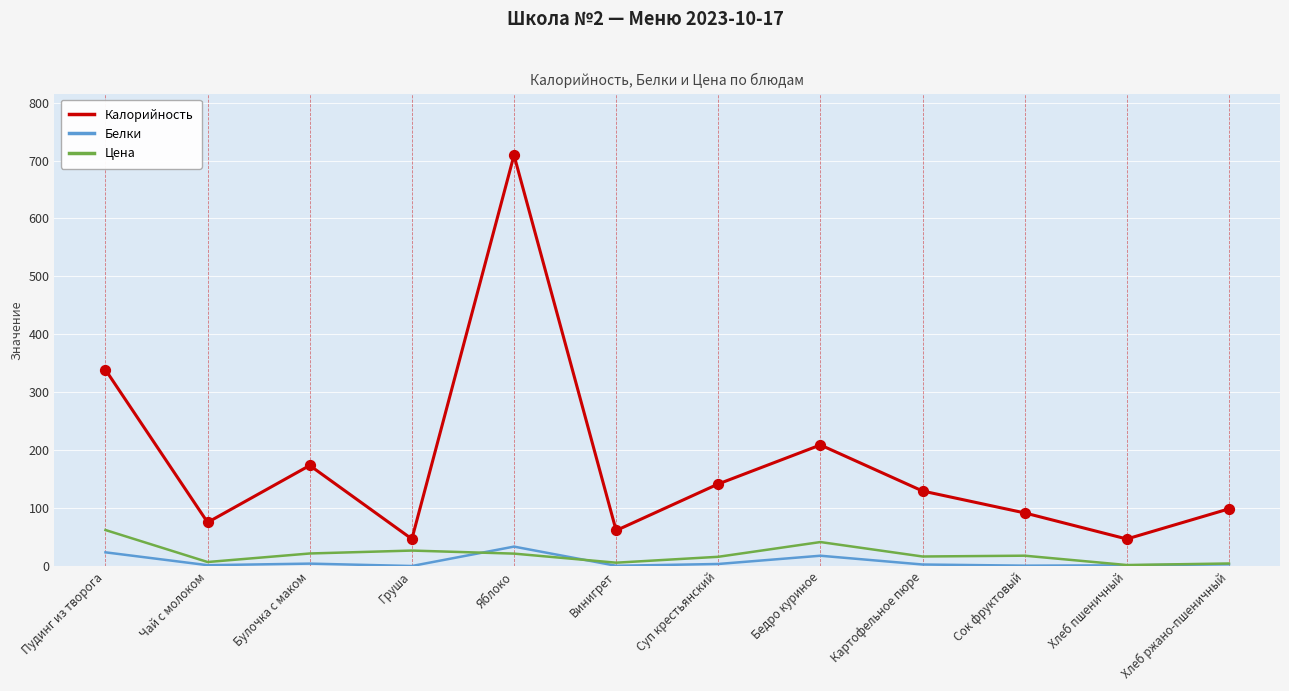

What is the total value across all series at Пудинг из творога?

425.4